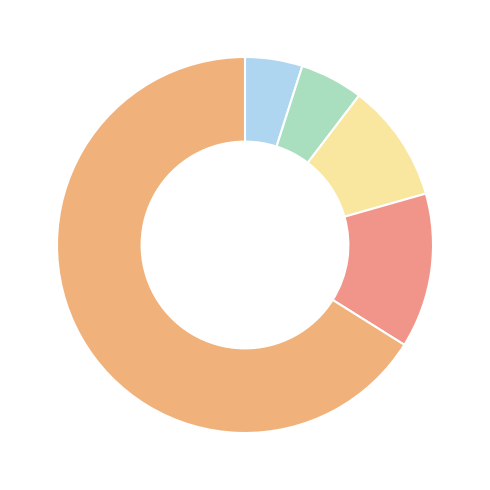

Count the number of slices in the pie.

5